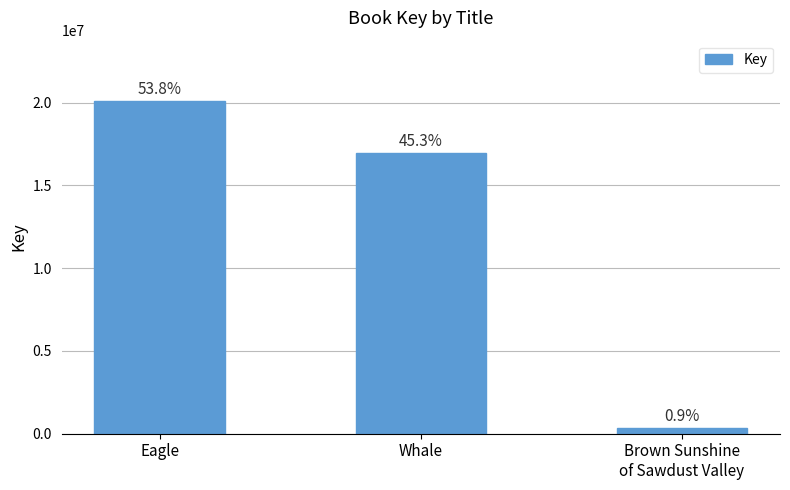

What is the difference between the maximum and minimum values?

19788169